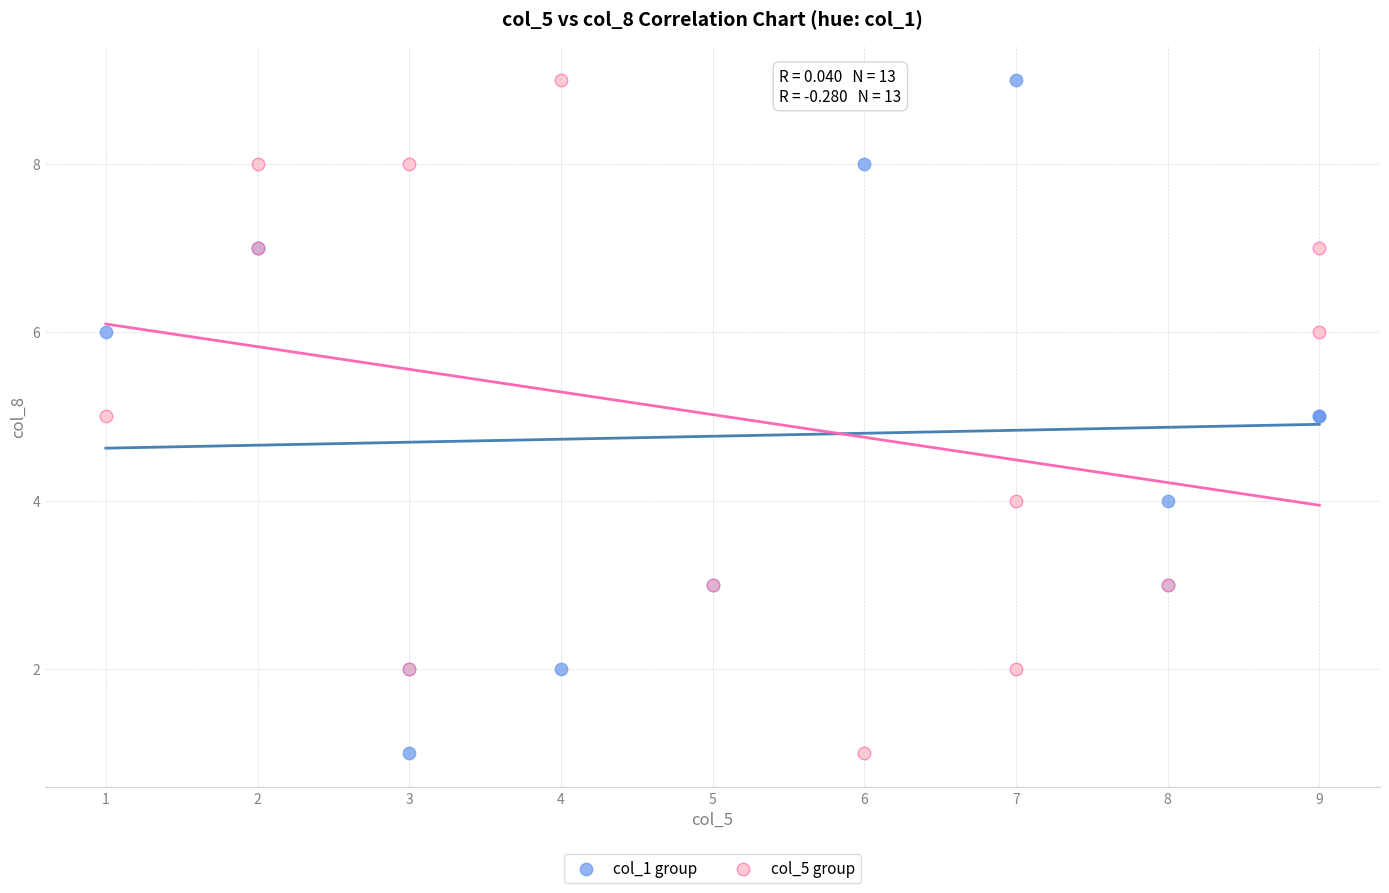

What are all the series names shown in the legend?

col_1 group, col_5 group